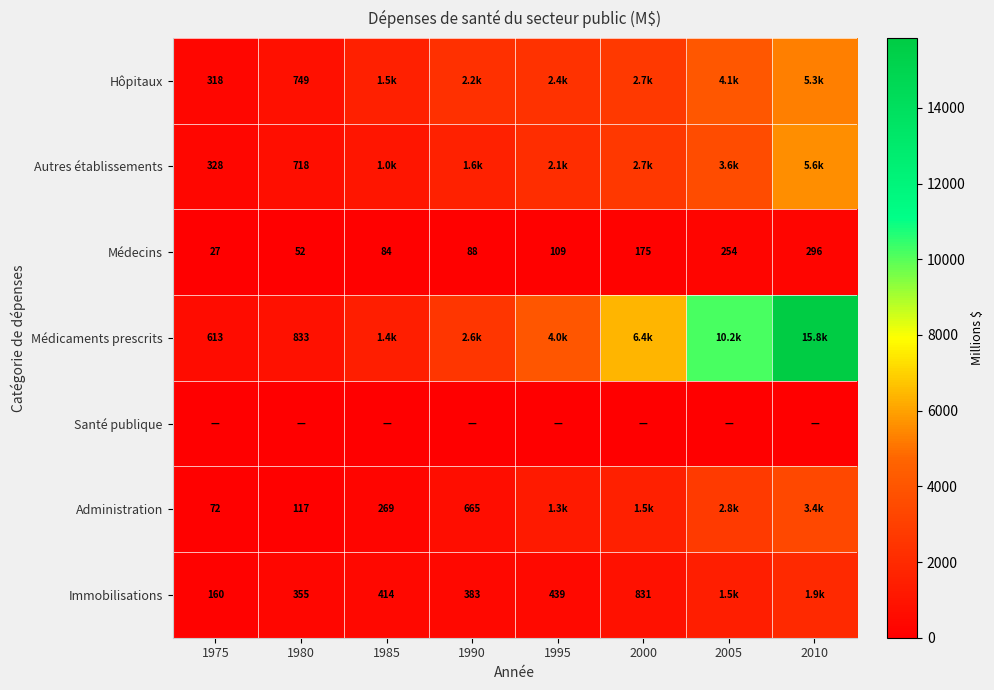

How many categories are shown in the chart?

8